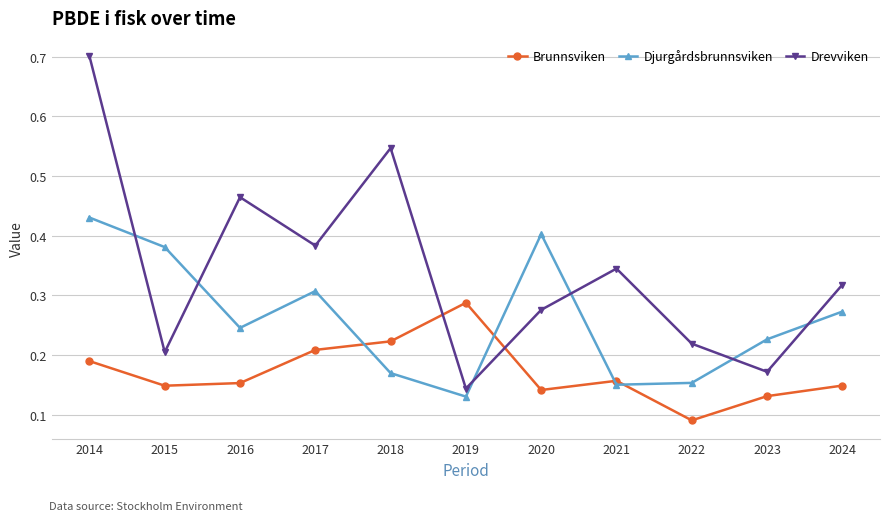

At which category does Djurgårdsbrunnsviken reach its first local valley?

2016